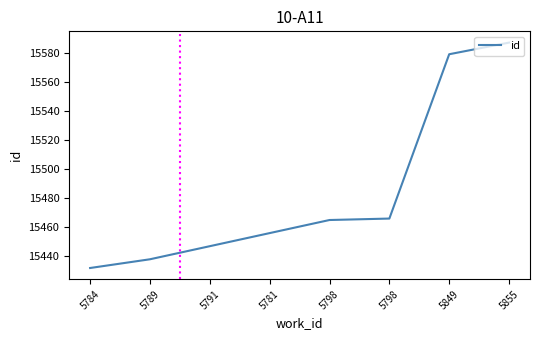

How many series are shown in this chart?

1